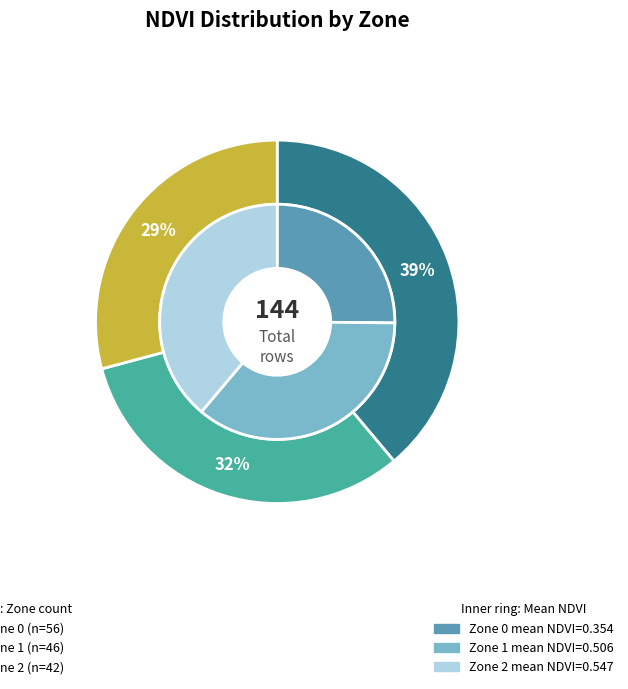

What is the smallest slice in the pie chart?

Zone 2